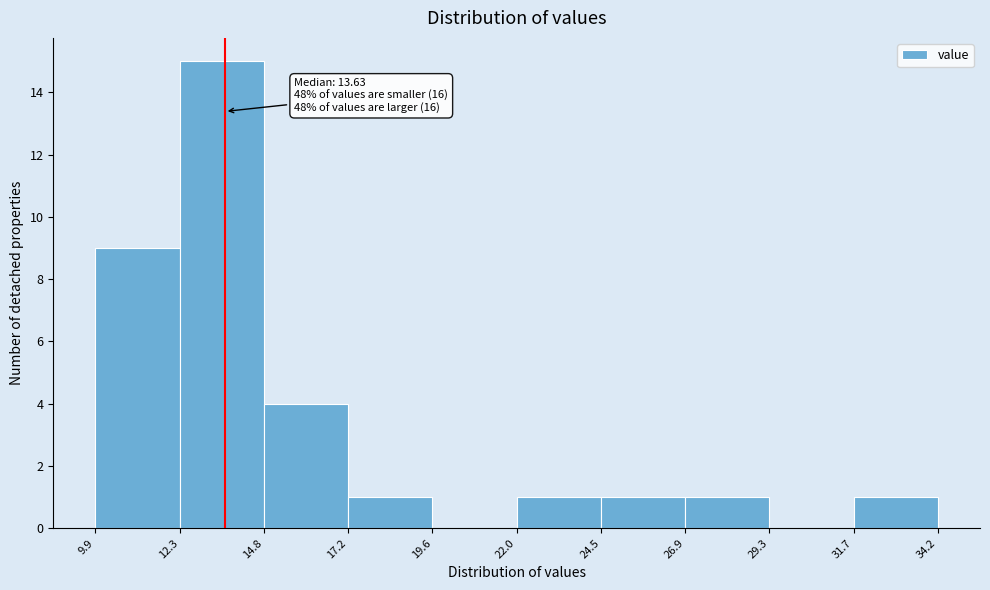

Over which range of the x-axis is the bar tallest?

12.3 to 14.8